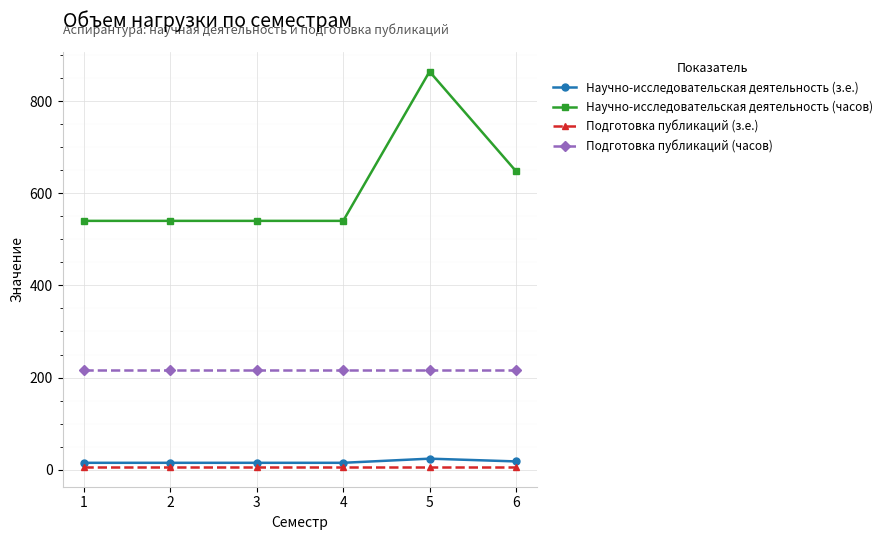

Which series has the largest range (max minus min)?

Научно-исследовательская деятельность (часов)